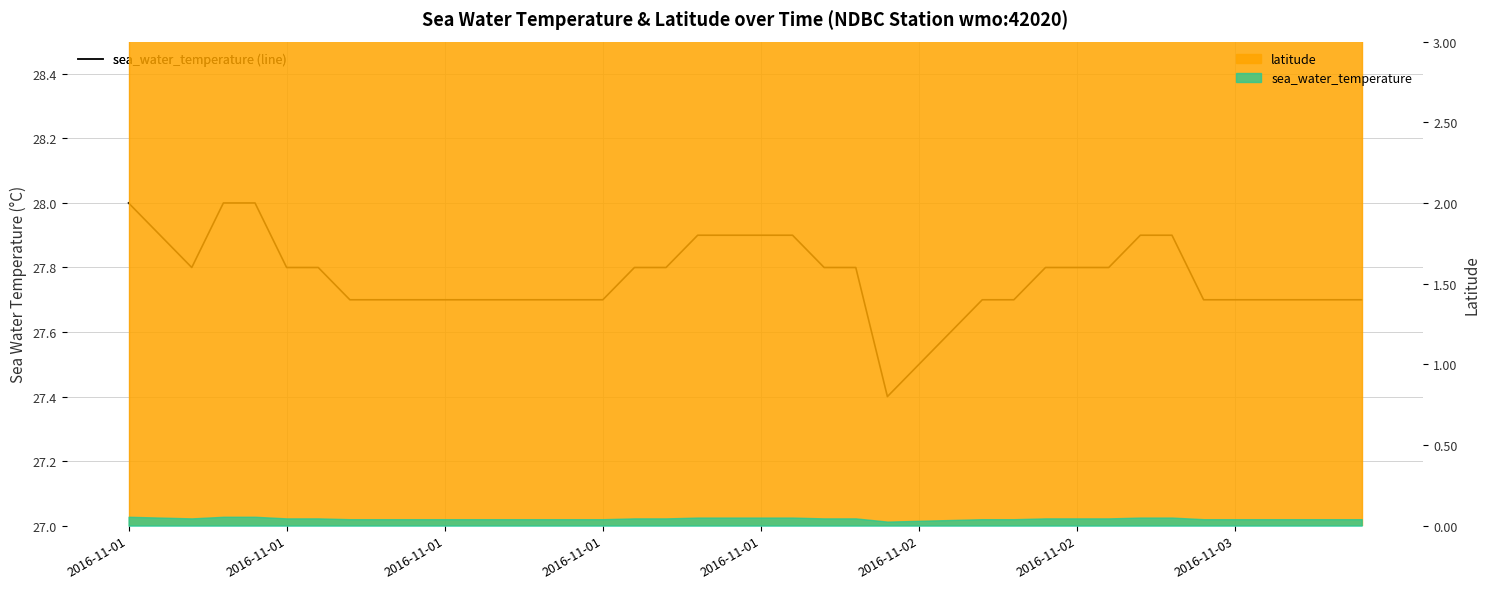

True or false: the data shows 36.3 at 34.

False